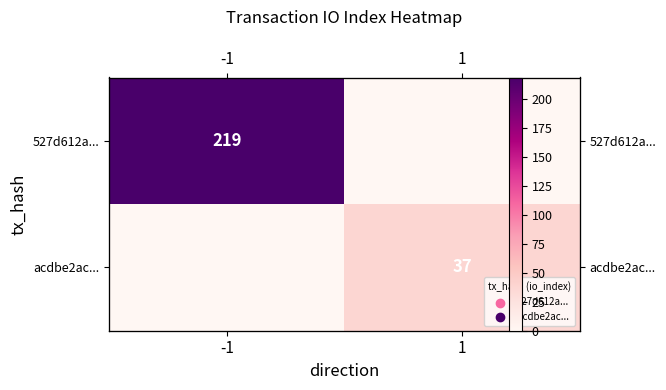

What is the difference between the 527d612a... values at 1 and -1?

219